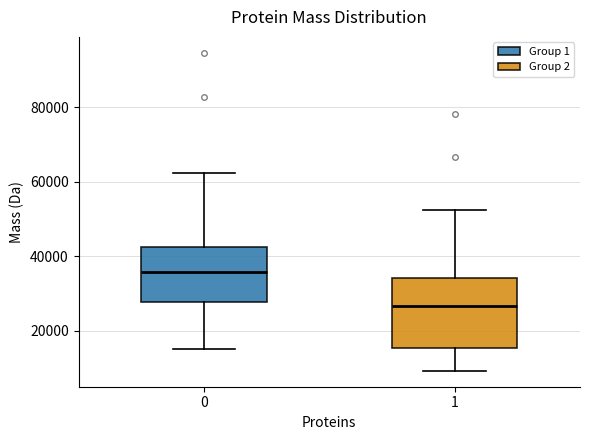

Where is the upper edge of the box at x = 1 on the y-axis? The values are not printed on the chart, so give them approximately, as read against the axis.

34000